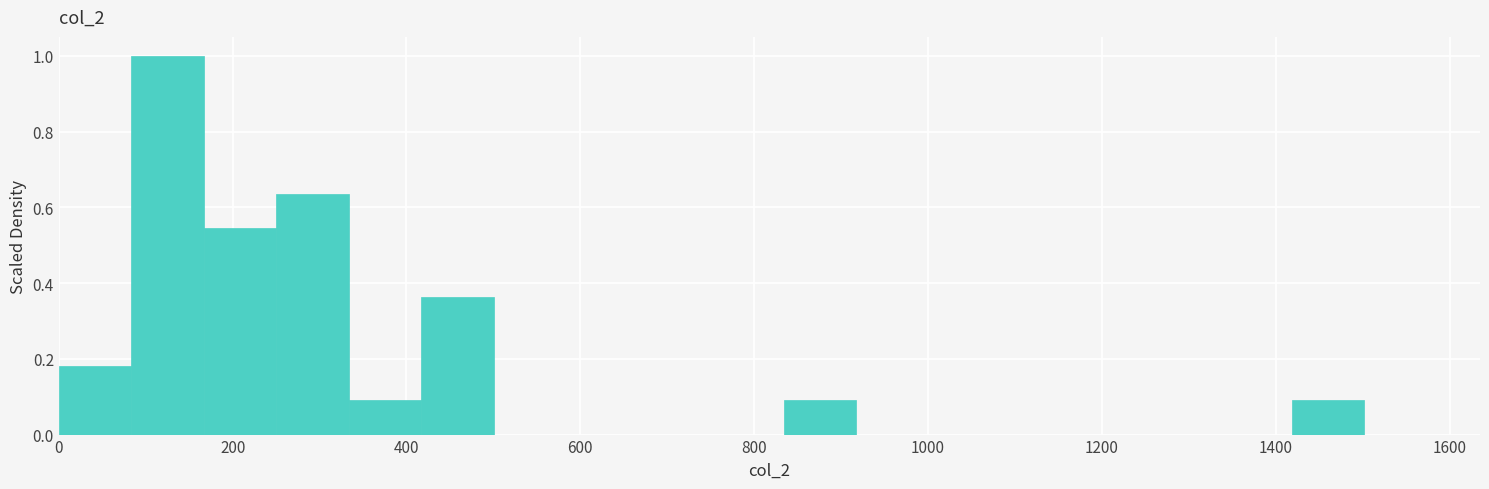

Reading left to right, list every bar in this chart as the range it spans on the x-axis followed by its height. Neither the bar edges nor the heights are printed on the chart, so give them approximately, as read against the axes.

0 to 80: 0.18
80 to 160: 1.00
160 to 260: 0.54
260 to 340: 0.64
340 to 420: 0.10
420 to 500: 0.36
500 to 580: 0
580 to 660: 0
660 to 760: 0
760 to 840: 0
840 to 920: 0.10
920 to 1000: 0
1000 to 1080: 0
1080 to 1160: 0
1160 to 1260: 0
1260 to 1340: 0
1340 to 1420: 0
1420 to 1500: 0.10
1500 to 1580: 0